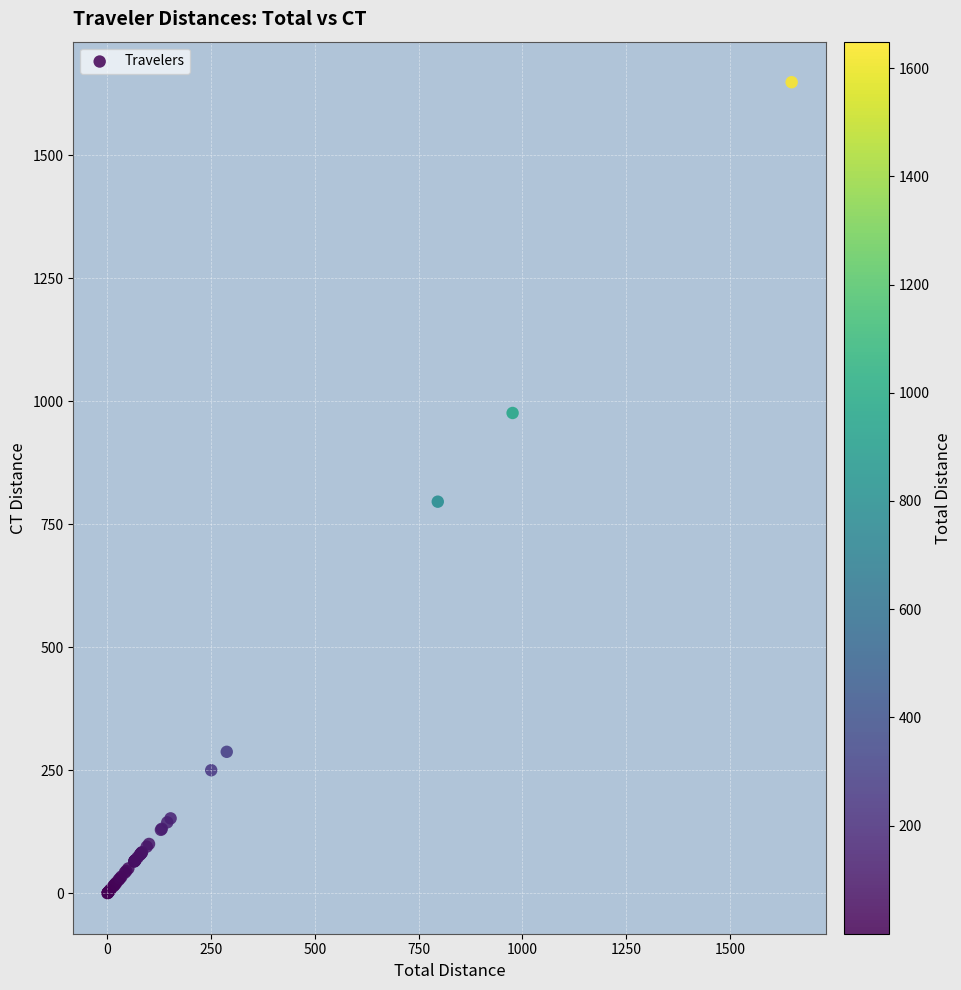

What Y value in the scatter plot is closest to 824?

796.1